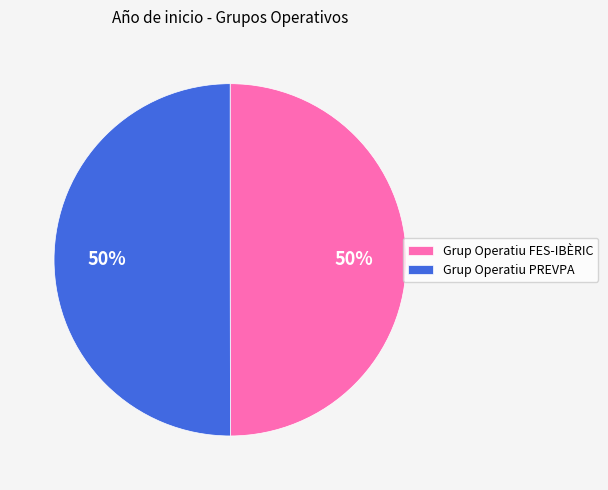

How many slices are in this pie chart?

2